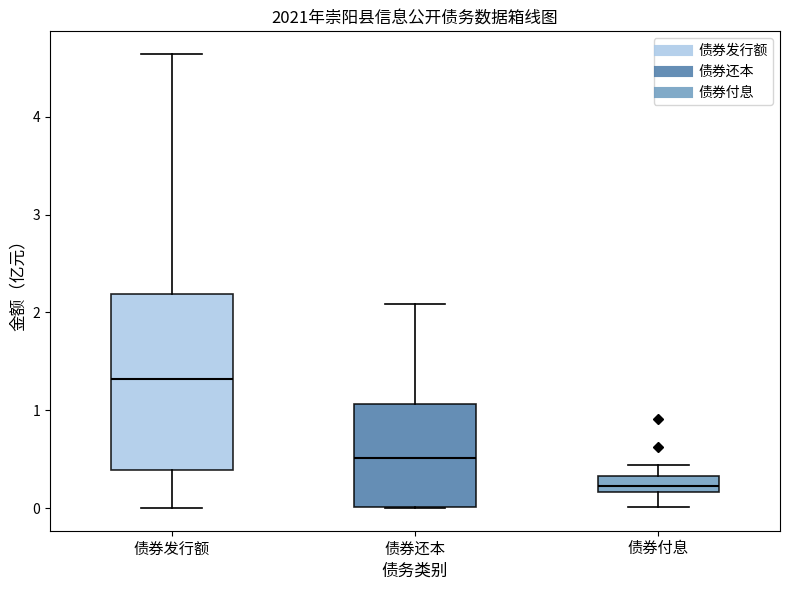

Which box is the tallest, from its lower edge to its upper edge?

债券发行额